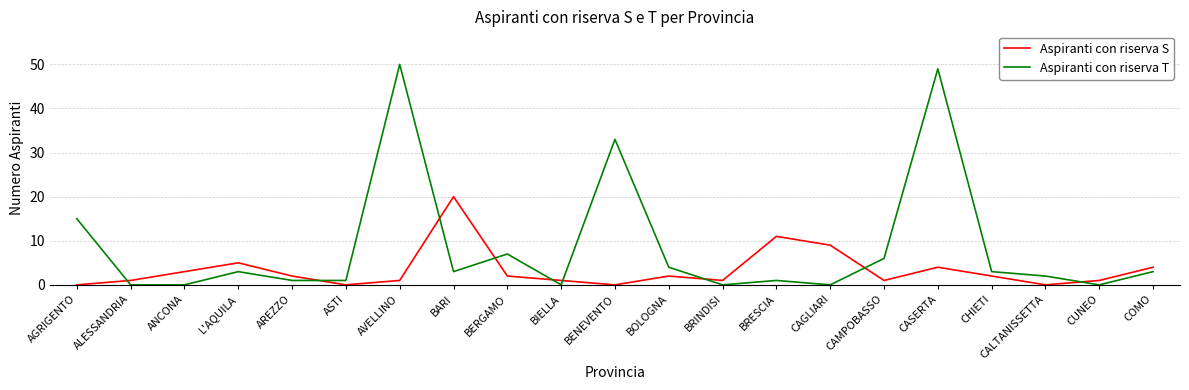

How many values in the Aspiranti con riserva S series are below 2?

10